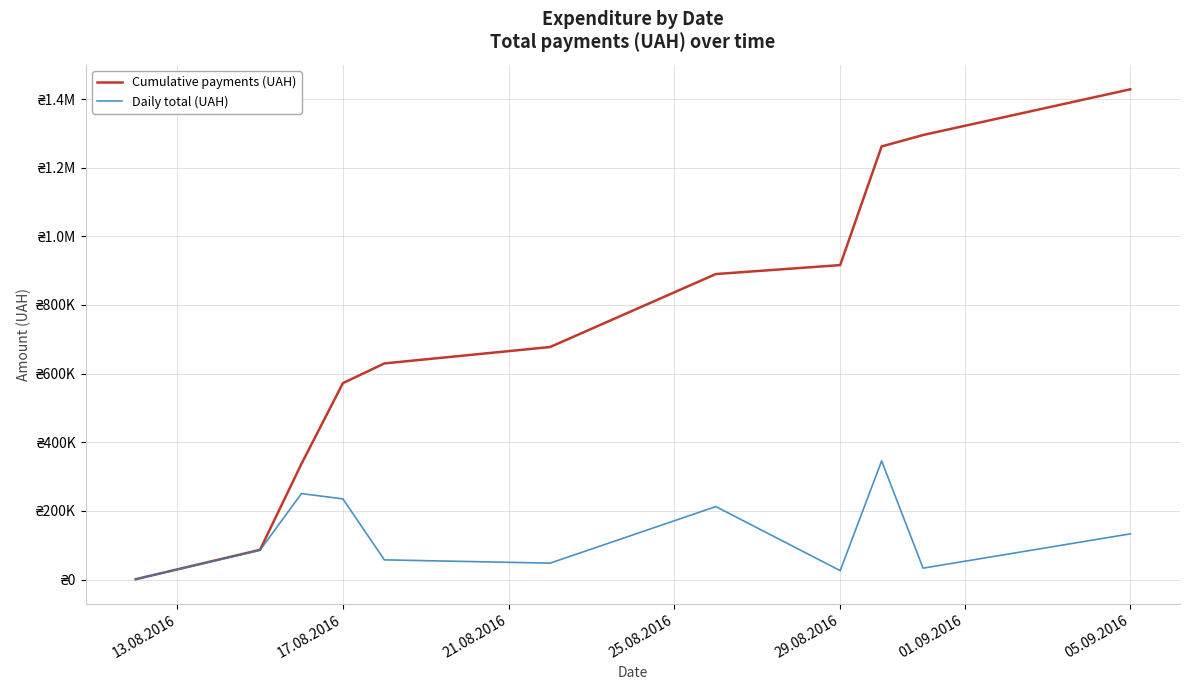

True or false: Daily total (UAH) and Cumulative payments (UAH) intersect in this chart.

False